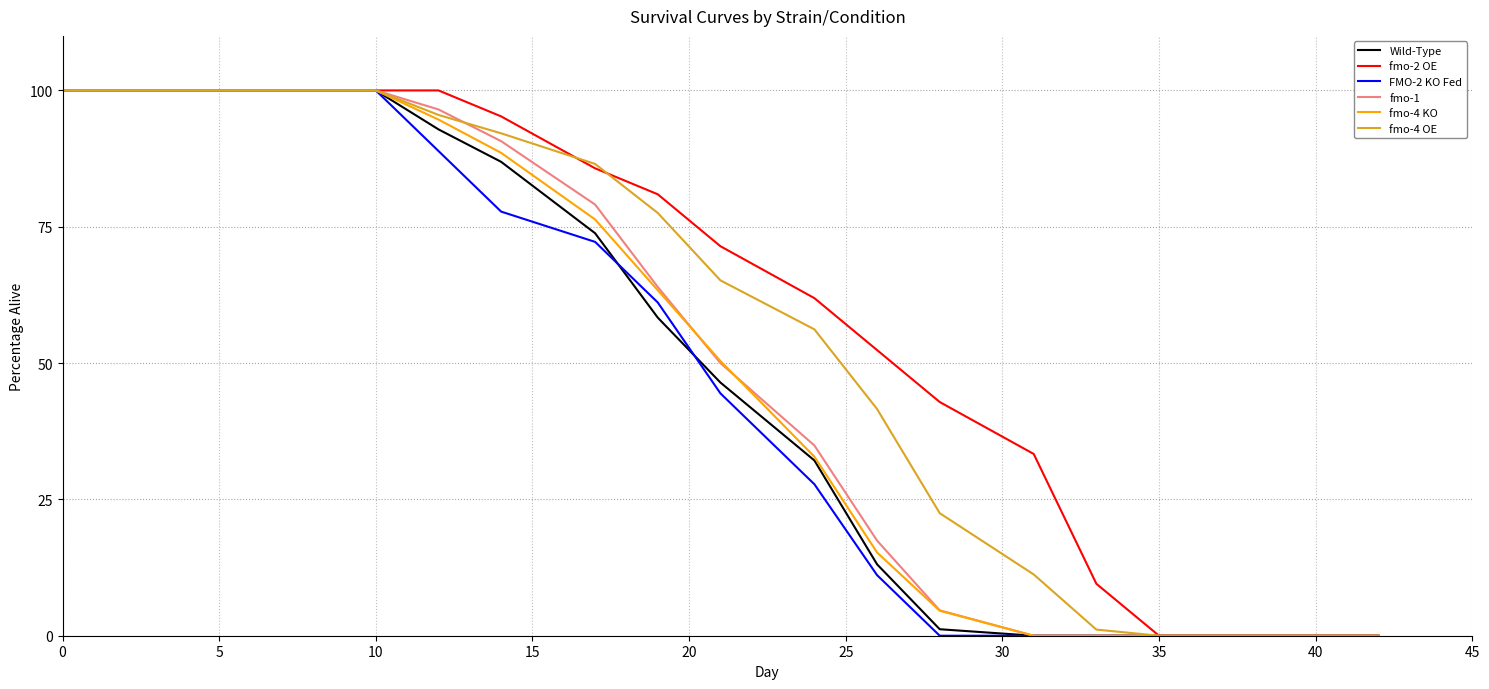

Which series has the largest total across all categories?

fmo-2 OE